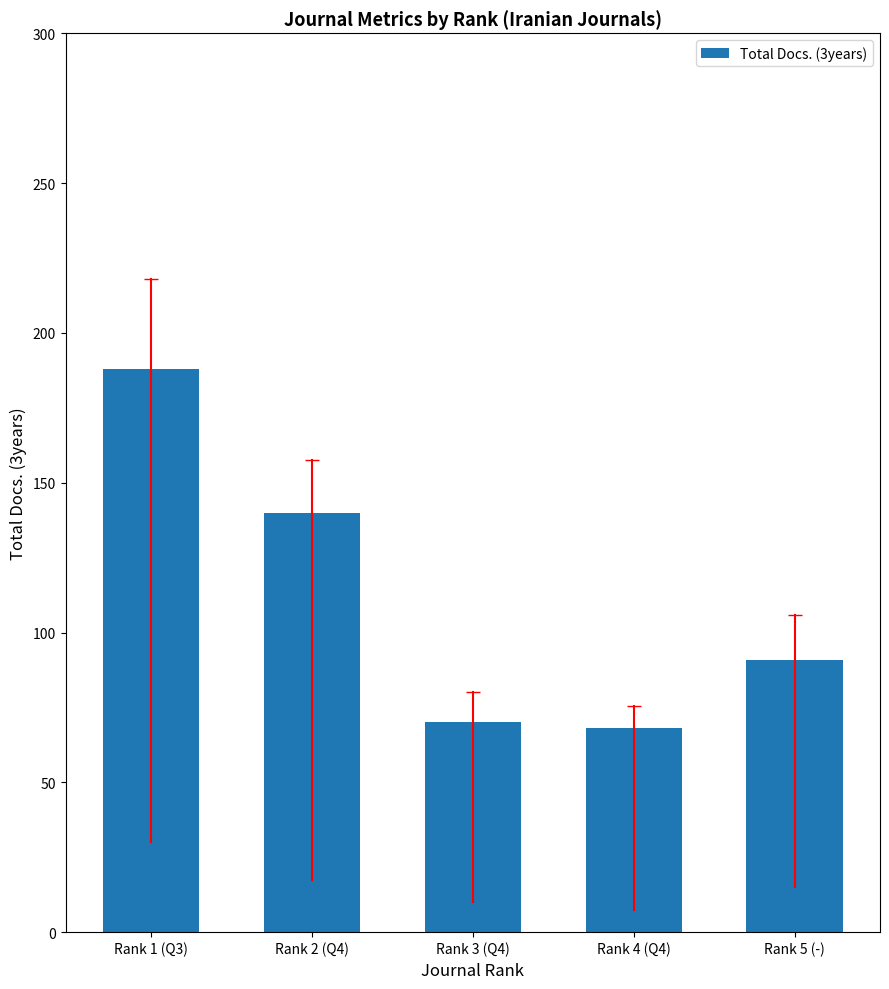

Read the value at Rank 3 (Q4), to the nearest 5.

70